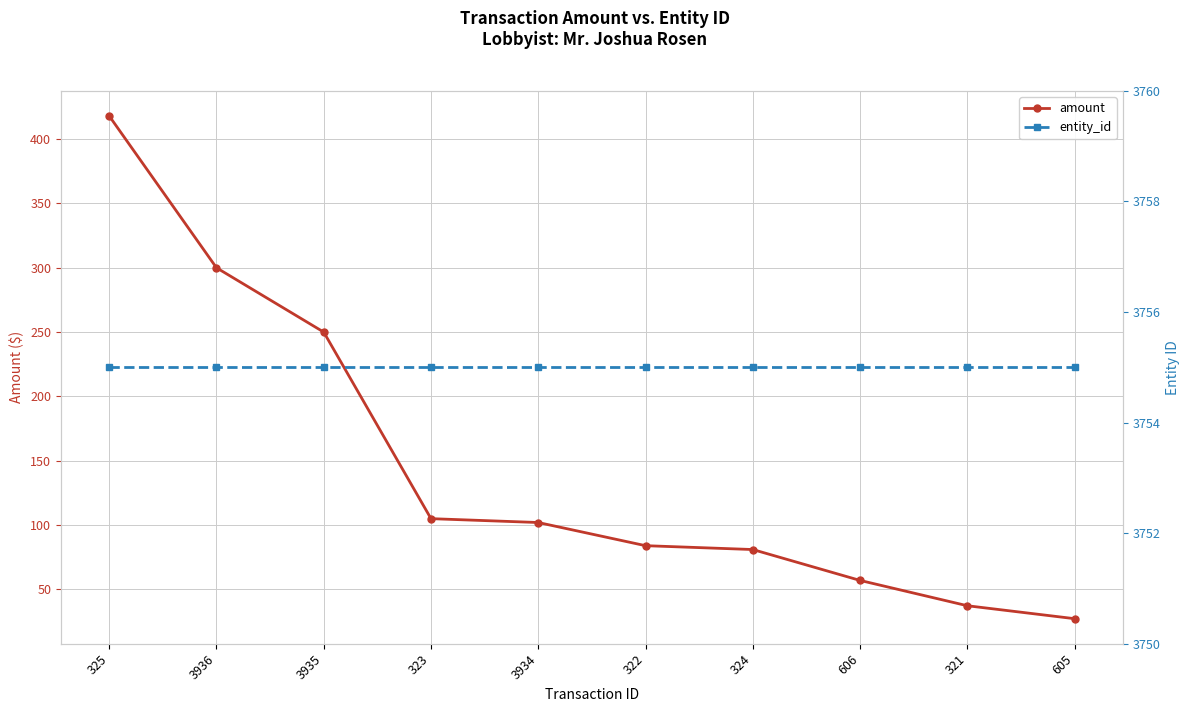

Is the value of entity_id at 322 greater than the value of amount at 3935?

Yes